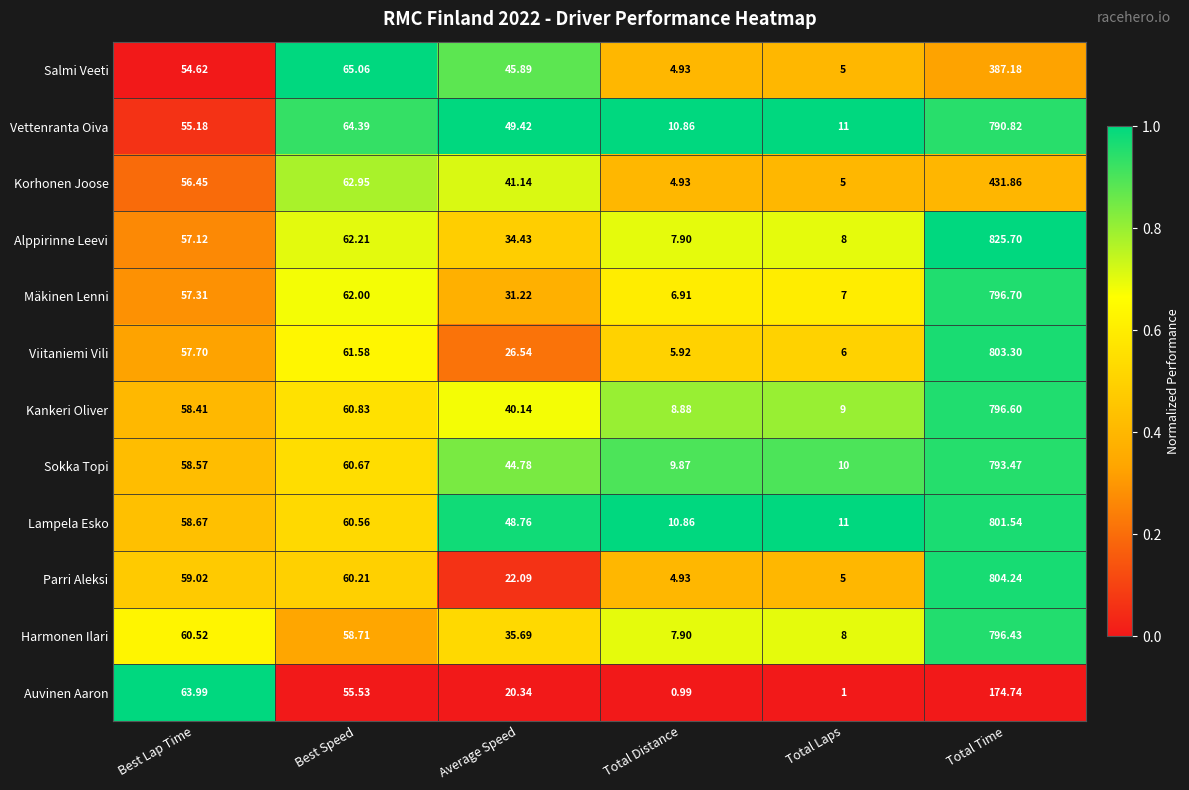

Which series changed the most between Best Lap Time and Average Speed?

Auvinen Aaron